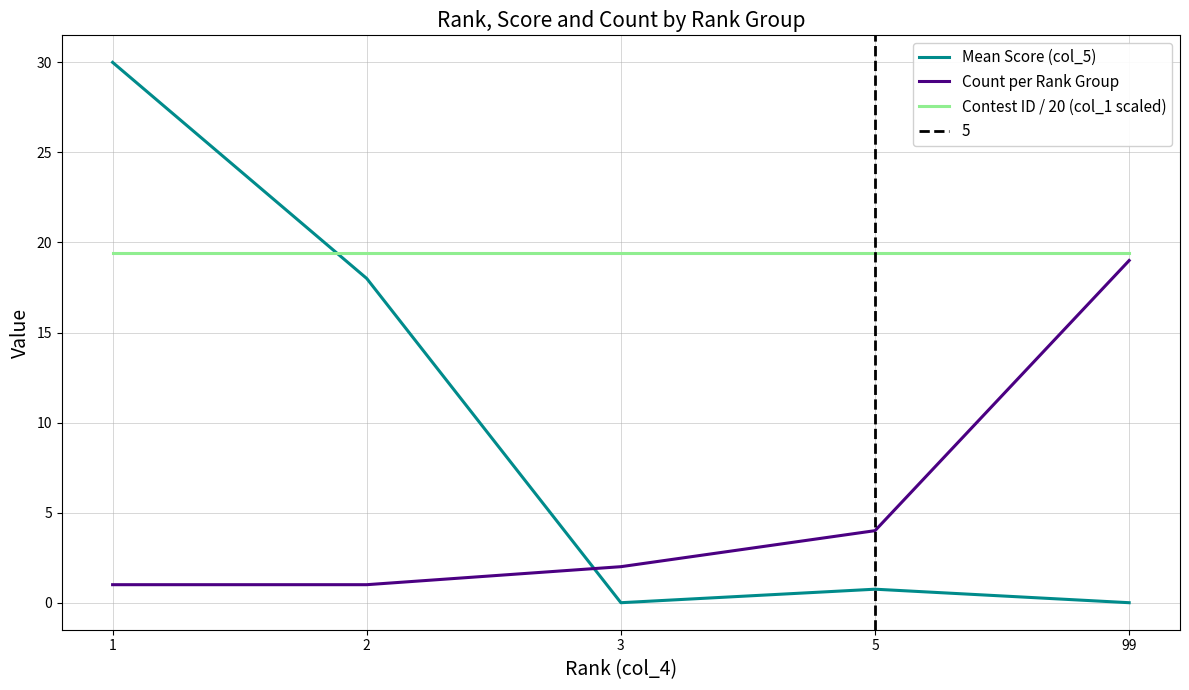

At which category is the sum across all series the highest?

1